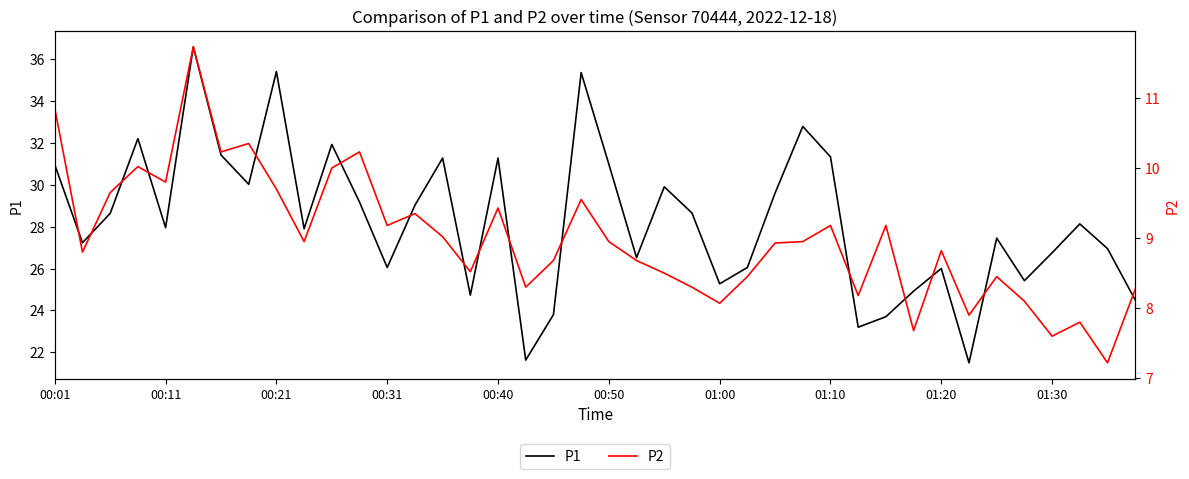

How many distinct data groups are displayed?

2